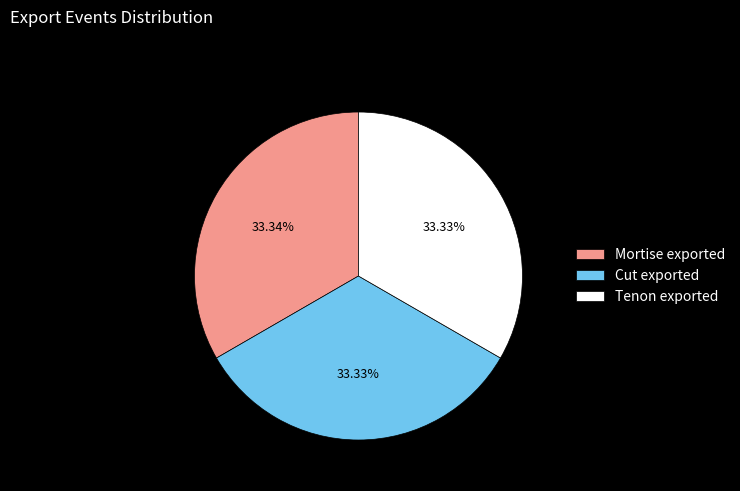

To the nearest percent, what portion does Mortise exported represent?

33%